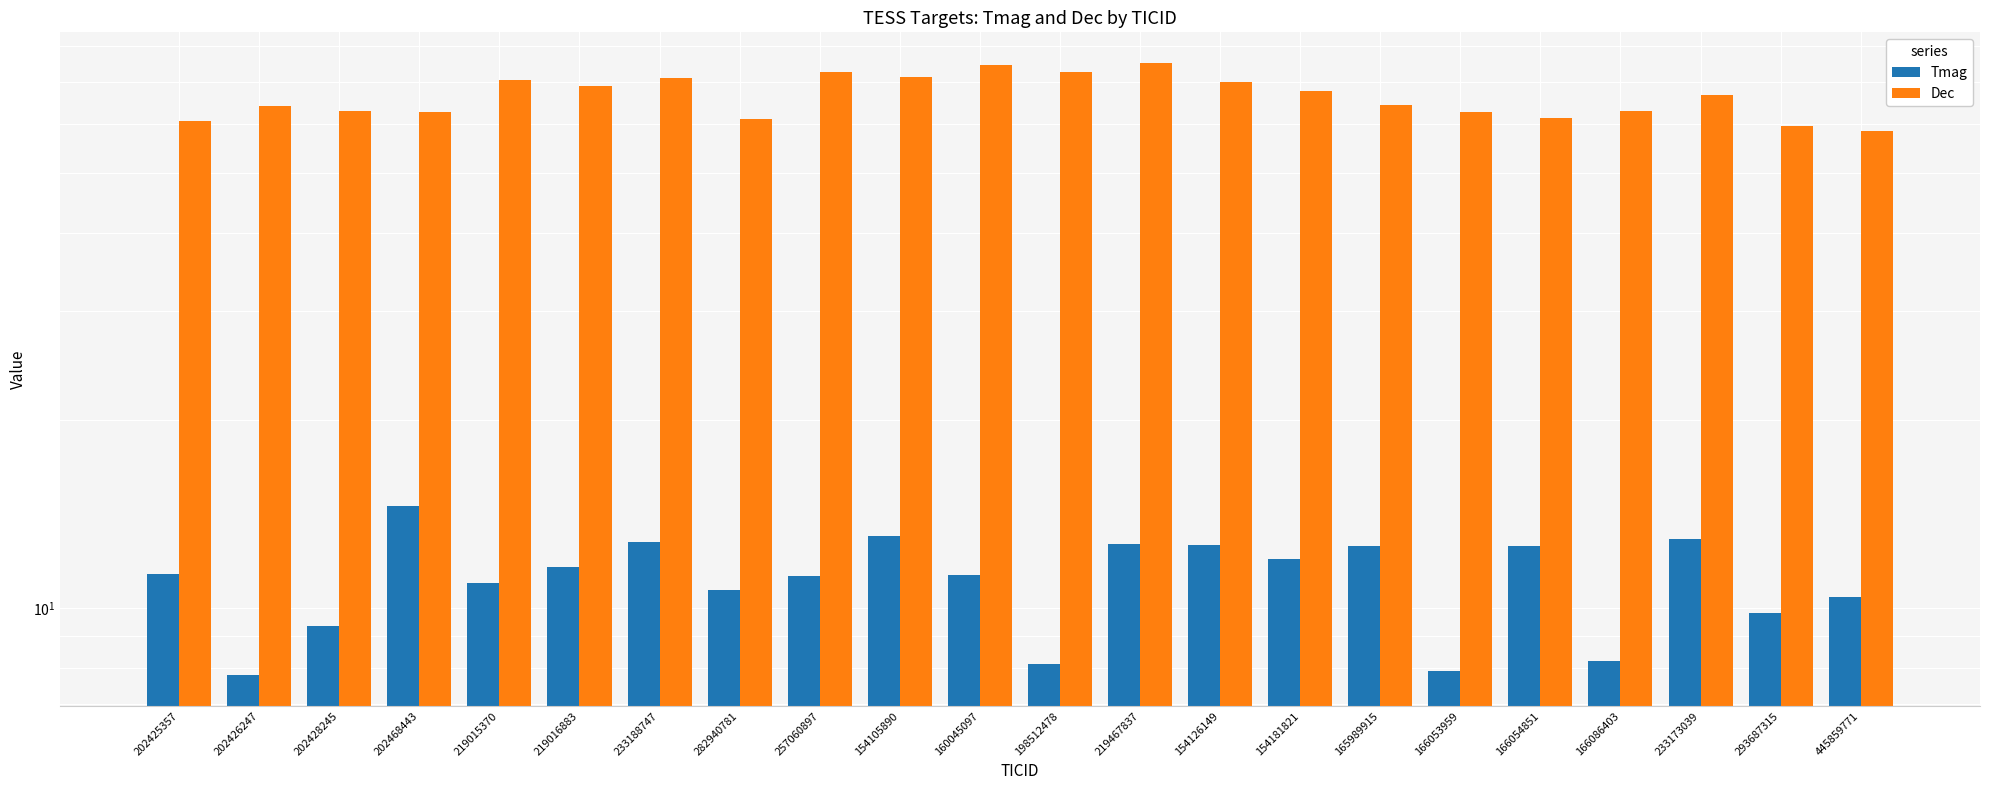

Read the Tmag value at 219467837.

12.6